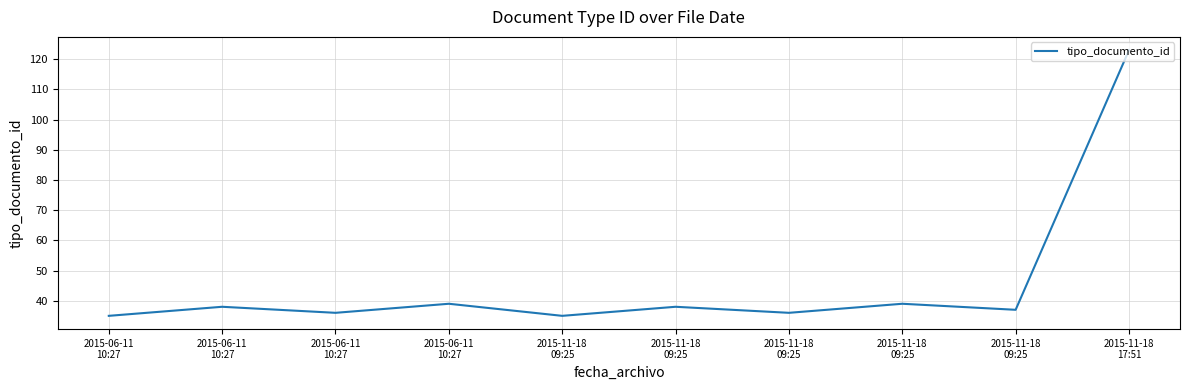

Does the chart display data point markers on the line(s)?

No